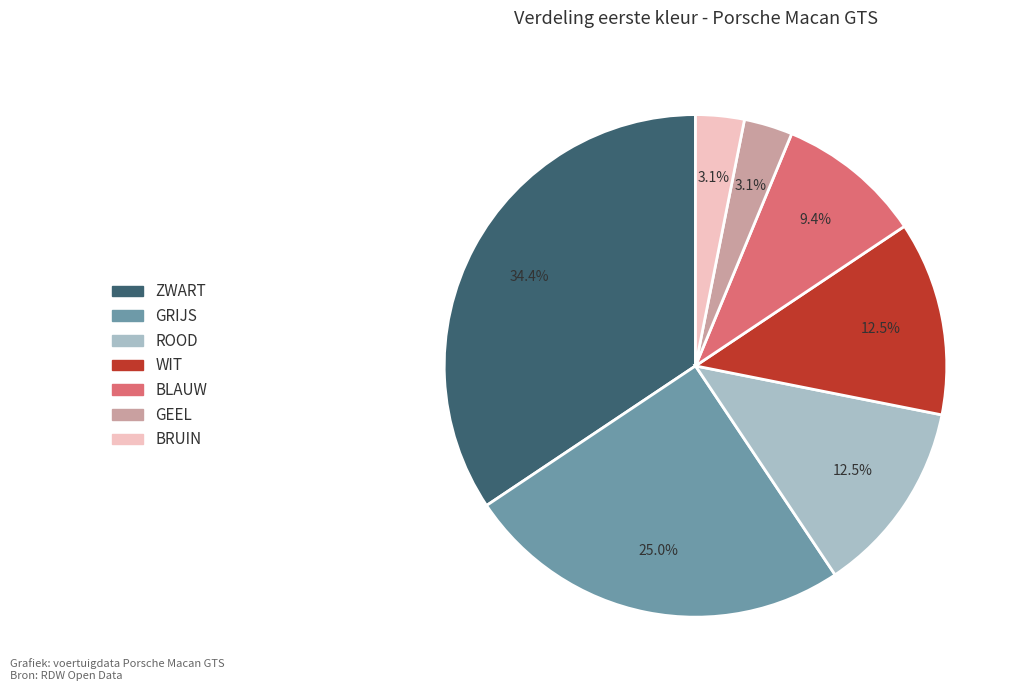

Approximately how many times larger is the value at ROOD compared to GRIJS?

0.5